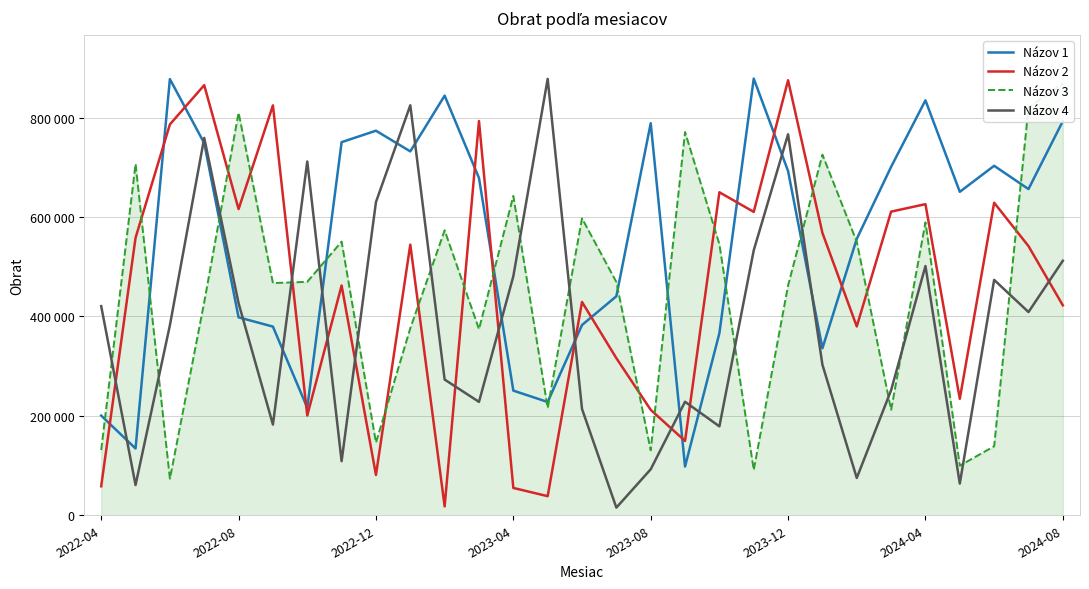

Read the Názov 3 value at 18, to the nearest 10.

545130